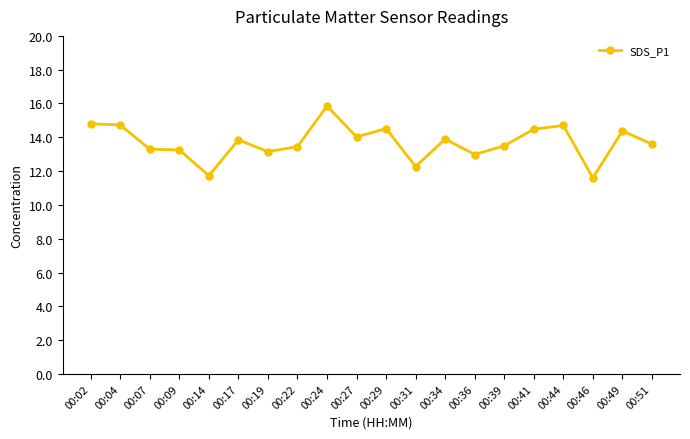

What is the average value?

13.7